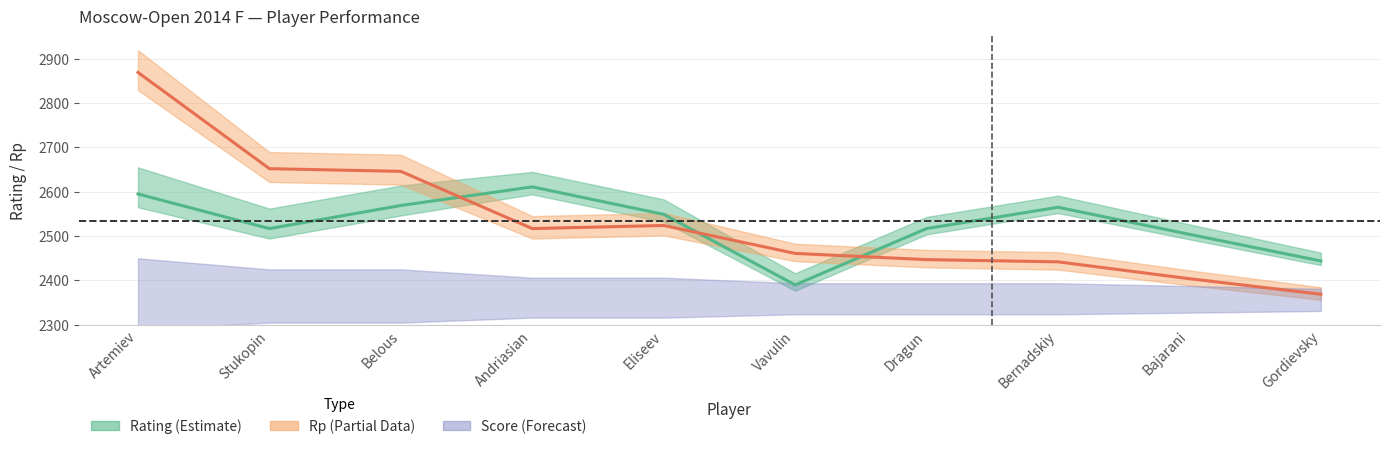

Rank the categories by Rating value from lowest to highest.

Vavulin, Gordievsky, Bajarani, Stukopin, Dragun, Eliseev, Bernadskiy, Belous, Artemiev, Andriasian